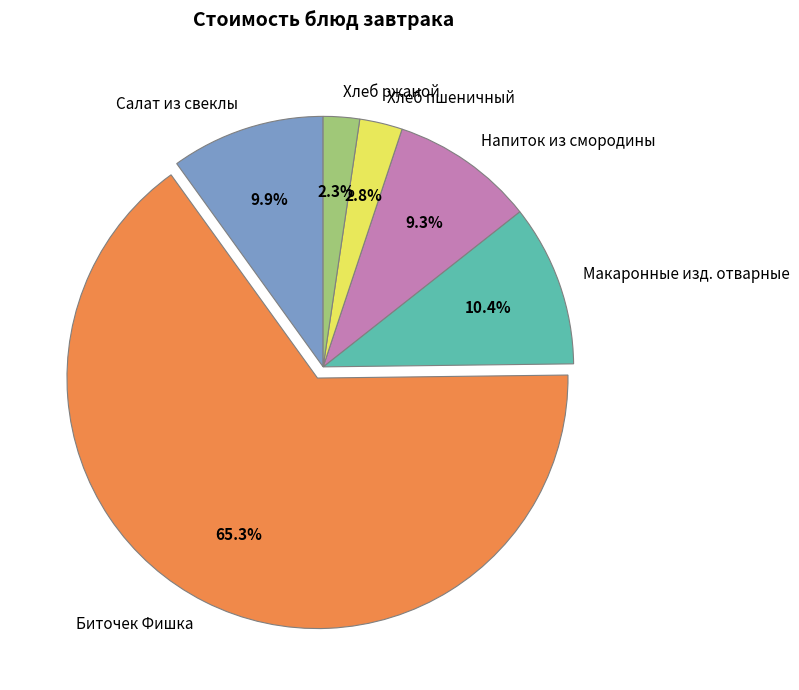

Count the number of slices in the pie.

6